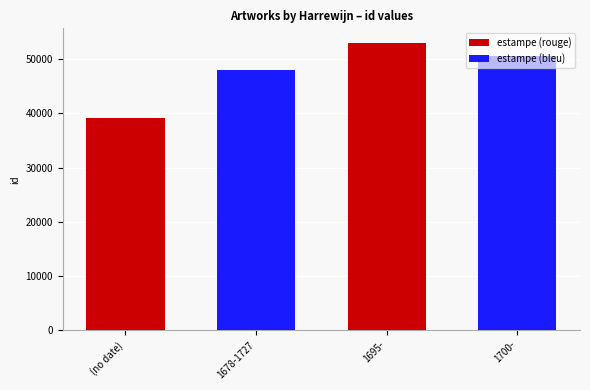

At (no date), list the series in order from smallest to largest.

estampe (rouge), estampe (bleu)